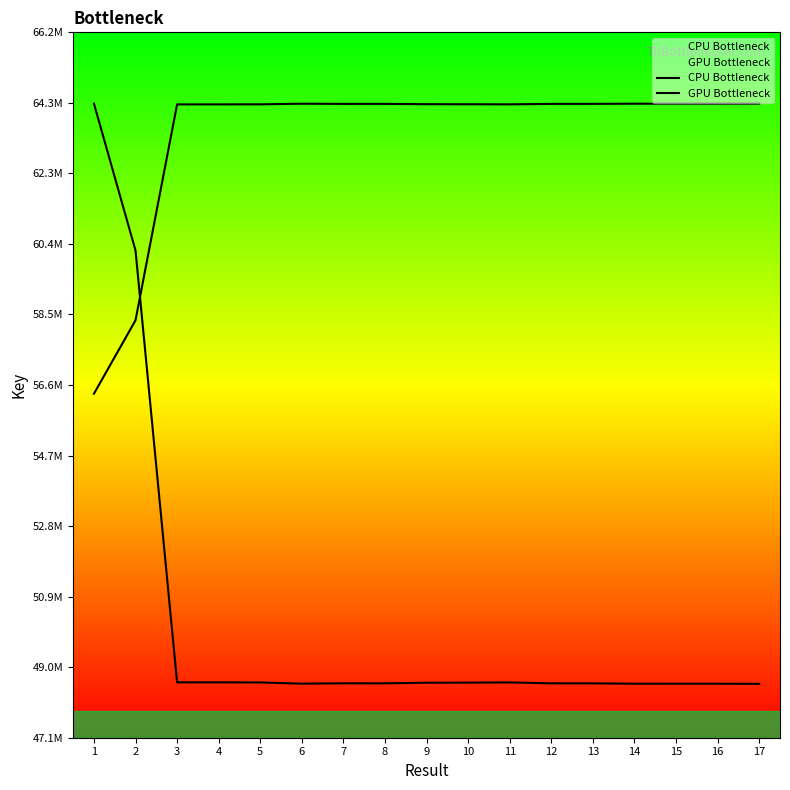

What is the value of the GPU Bottleneck point at the 5th from the left?

48626850.0